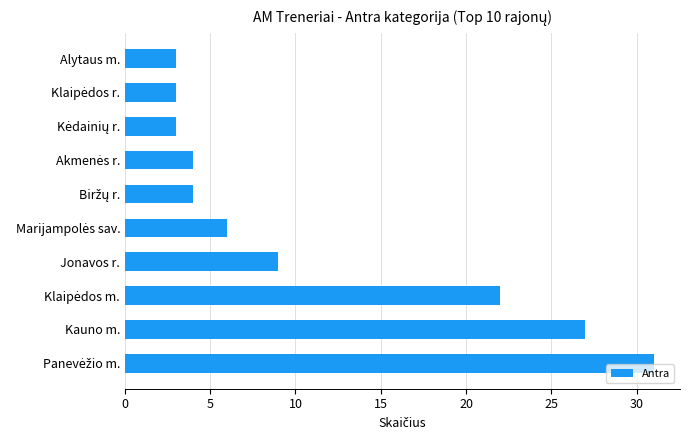

Reading top to bottom, list all the values displayed in this chart.

3	3	3	4	4	6	9	22	27	31